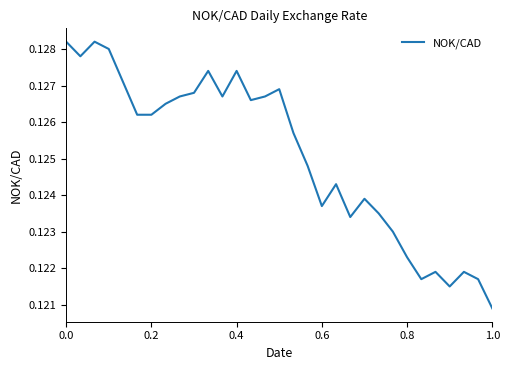

What is the smallest value displayed?

0.1